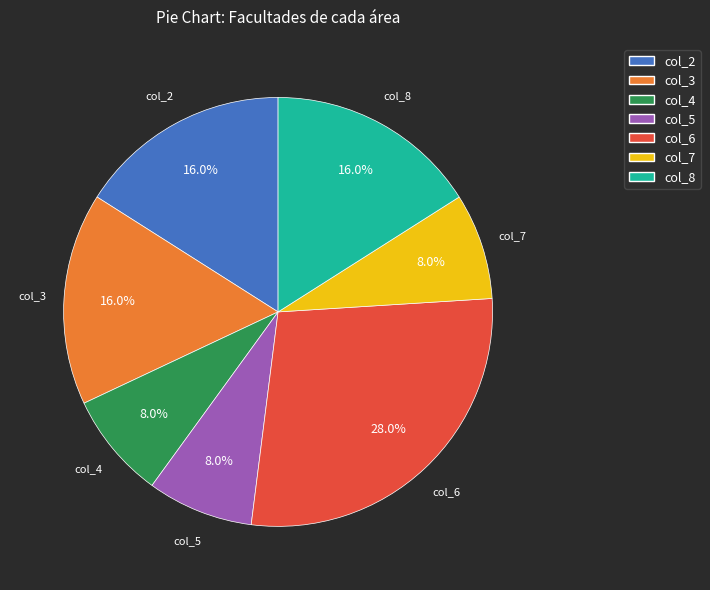

To the nearest percent, what percentage of the pie is col_4?

8%